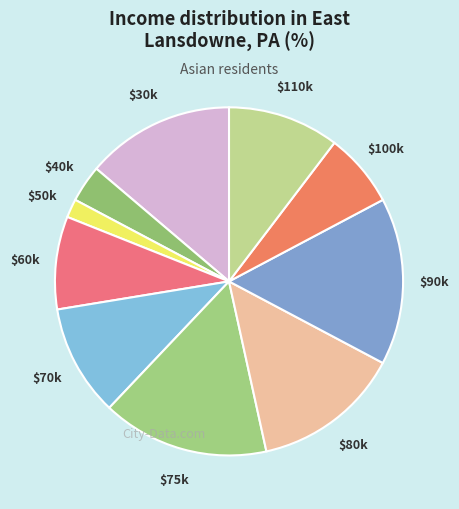

Which category has the smallest portion of the pie?

$50k